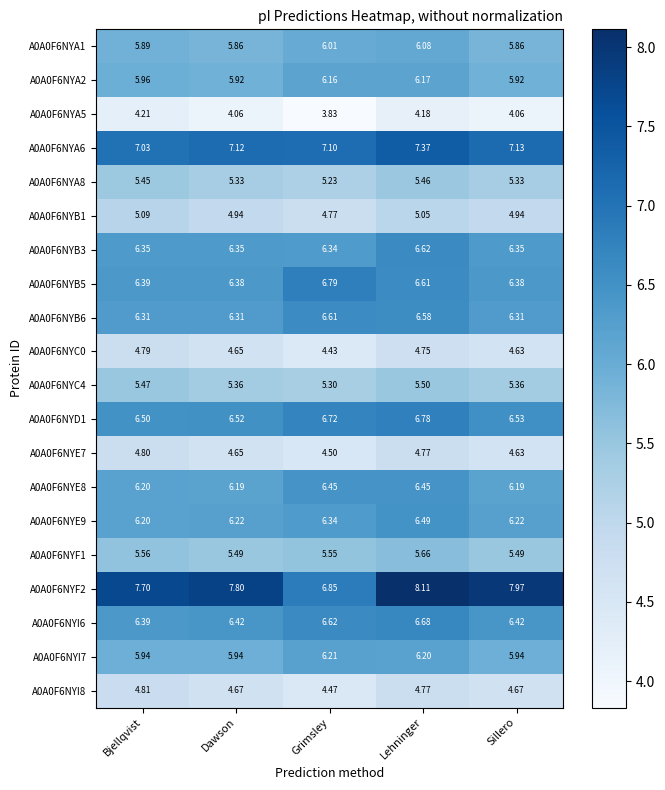

Which category has the highest value in the A0A0F6NYA6 series?

Lehninger